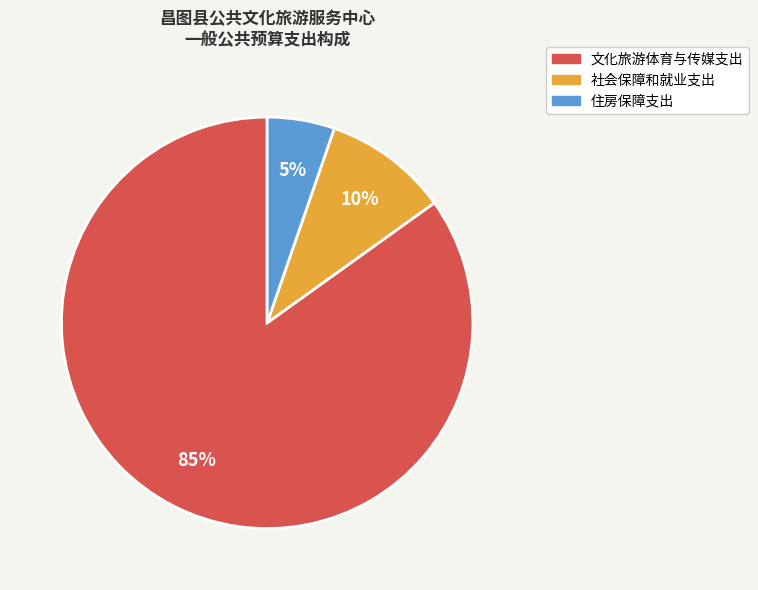

Count the number of slices in the pie.

3